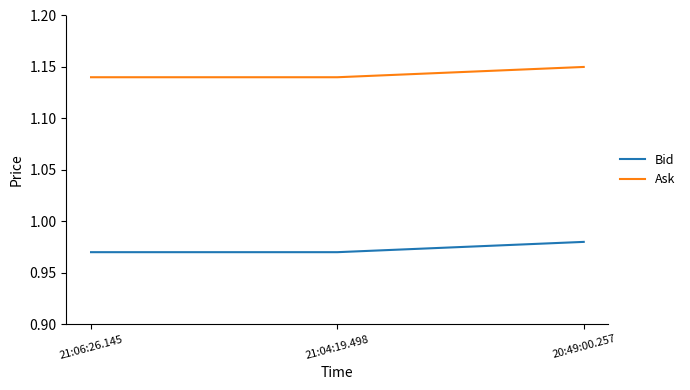

Rank the series by their maximum value, from lowest to highest.

Bid, Ask